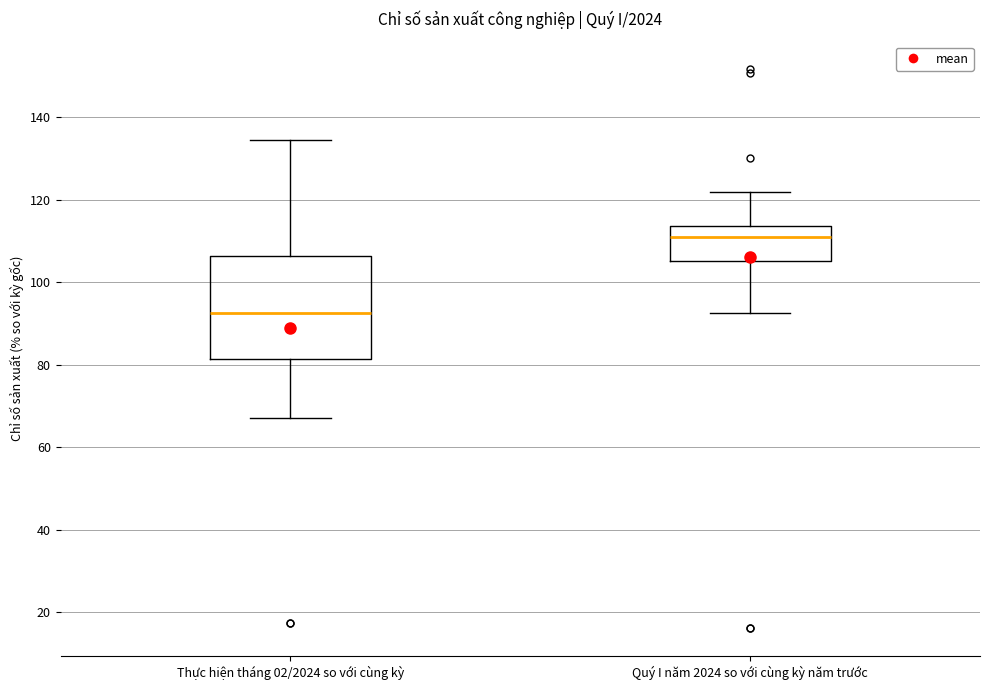

Where is the lower edge of the box for Thực hiện tháng 02/2024 so với cùng kỳ on the y-axis? The values are not printed on the chart, so give them approximately, as read against the axis.

82